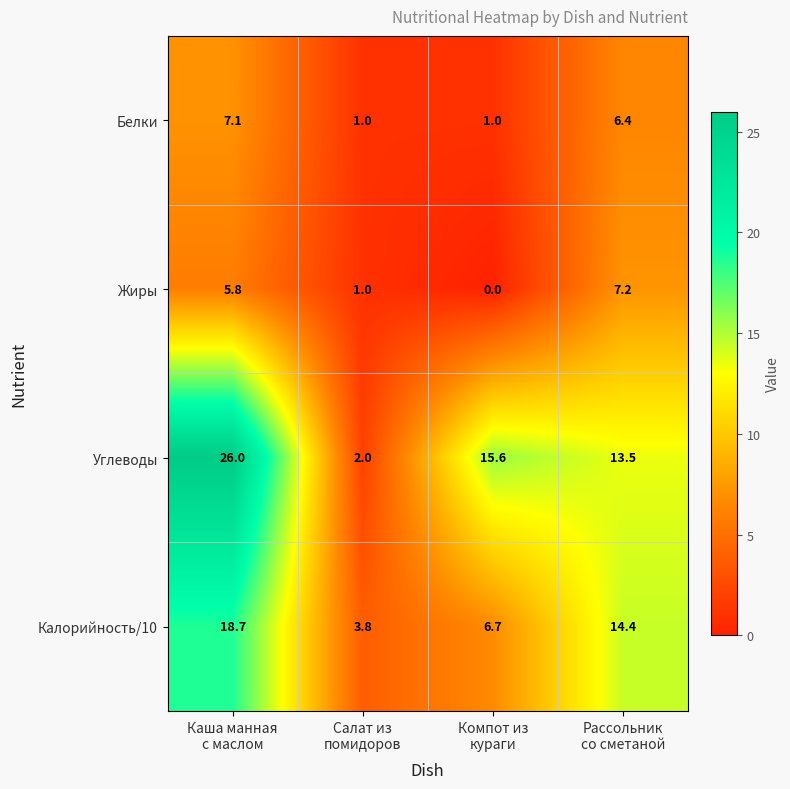

Count the number of categories in the chart.

4